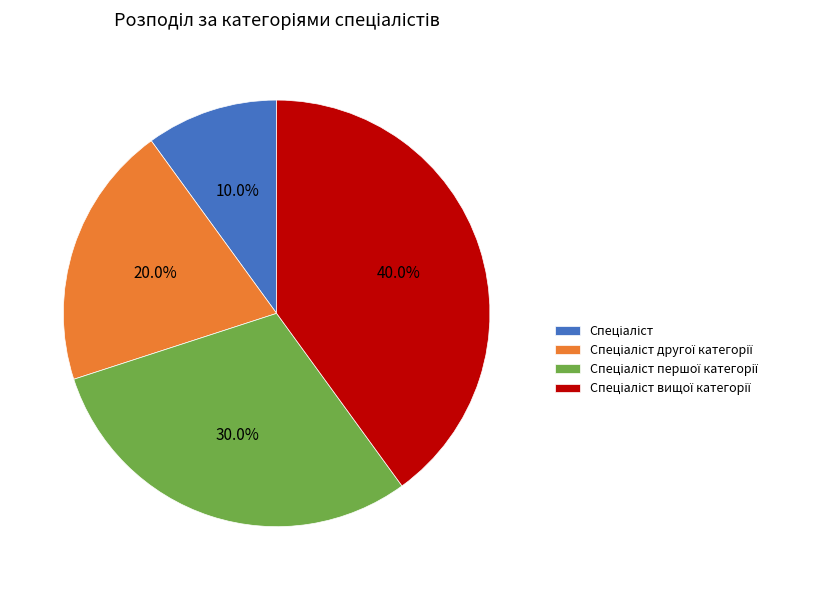

Is there a majority slice in this chart?

No